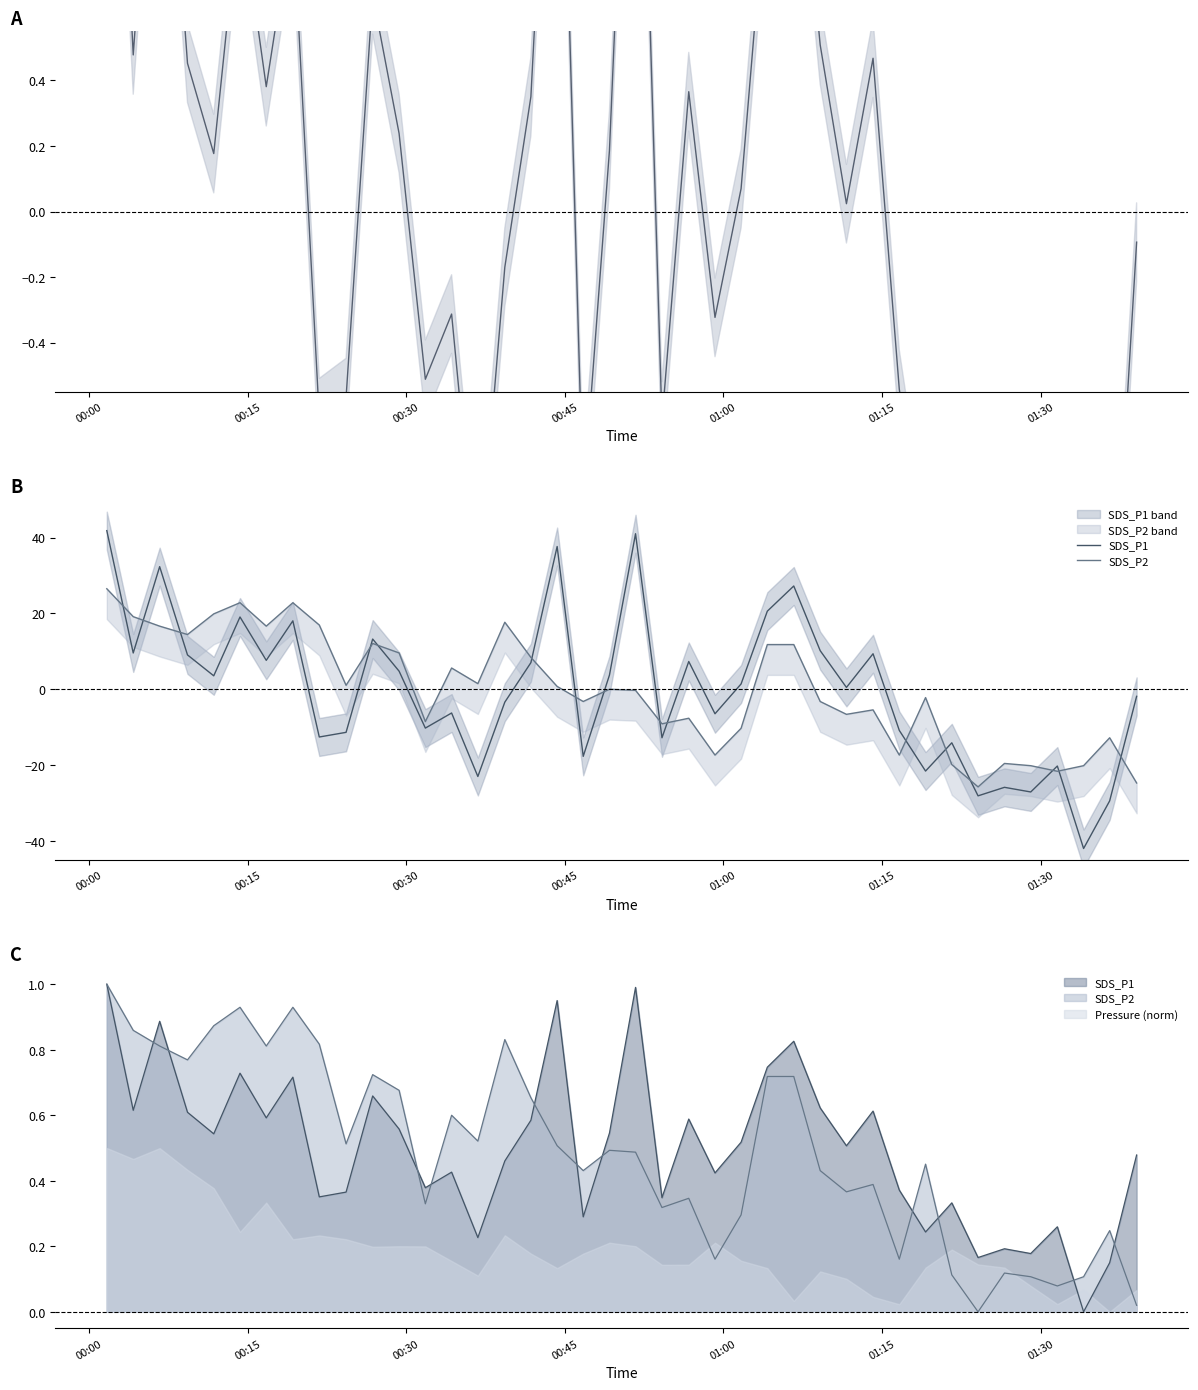

What are all the series names shown in the legend?

SDS_P1, SDS_P2